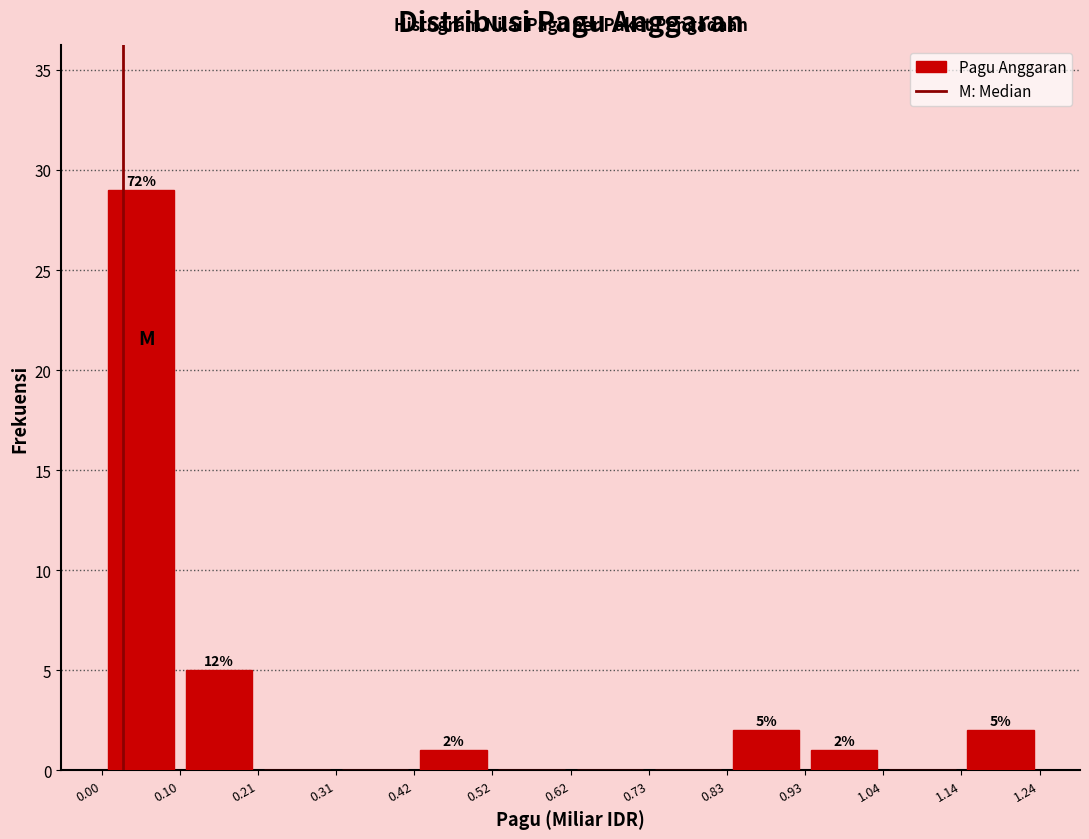

Which range on the x-axis has the tallest bar?

0.00 to 0.10